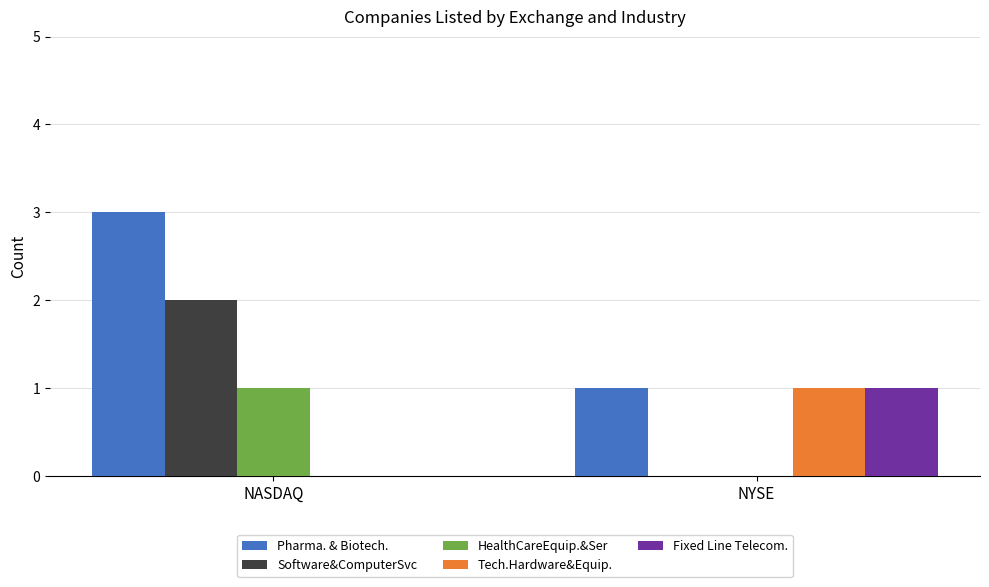

Which category has the highest value across all series?

NASDAQ